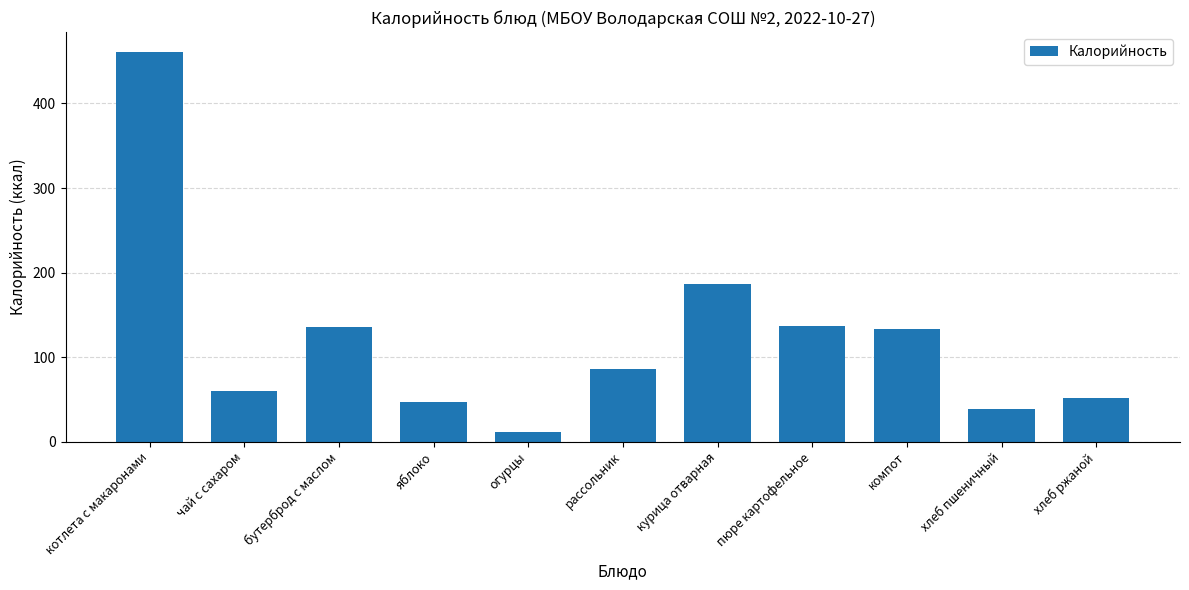

What is the greatest value displayed?

461.4